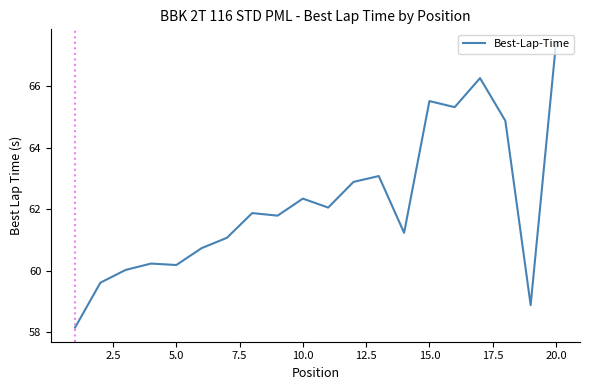

What is the minimum value shown in the chart?

58.1